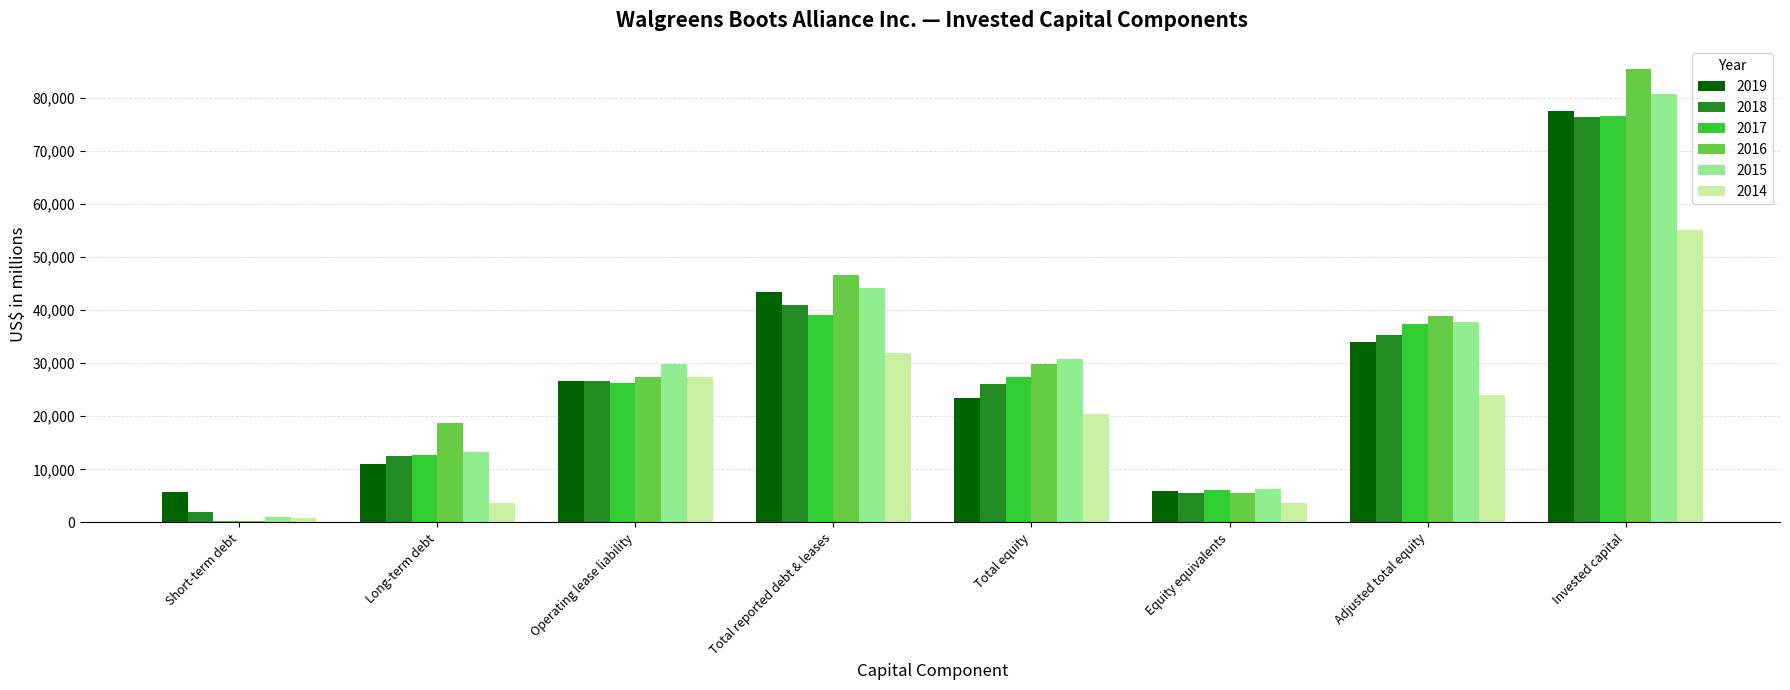

Are the bars horizontal?

No